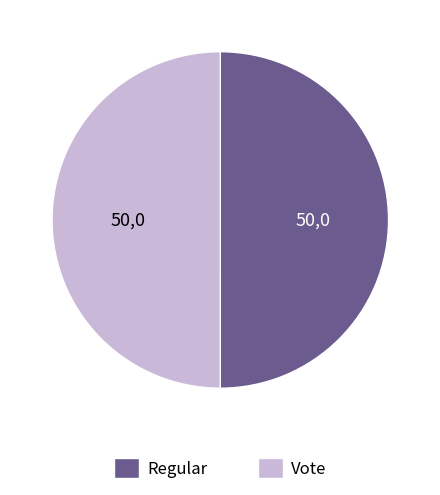

Is the sum of Vote and Regular greater than half?

Yes